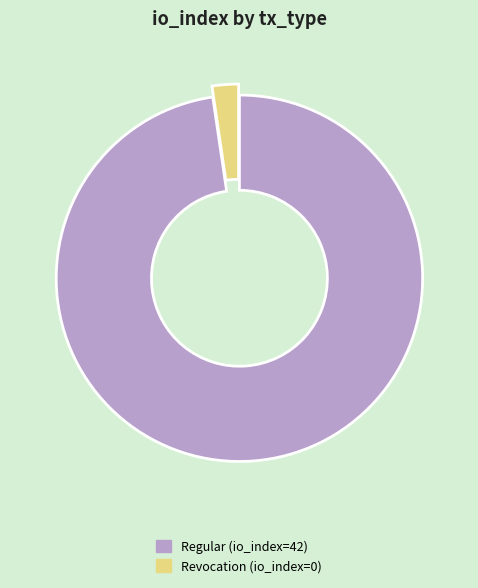

The Revocation (io_index=0) slice represents 2% of the pie. True or false?

True